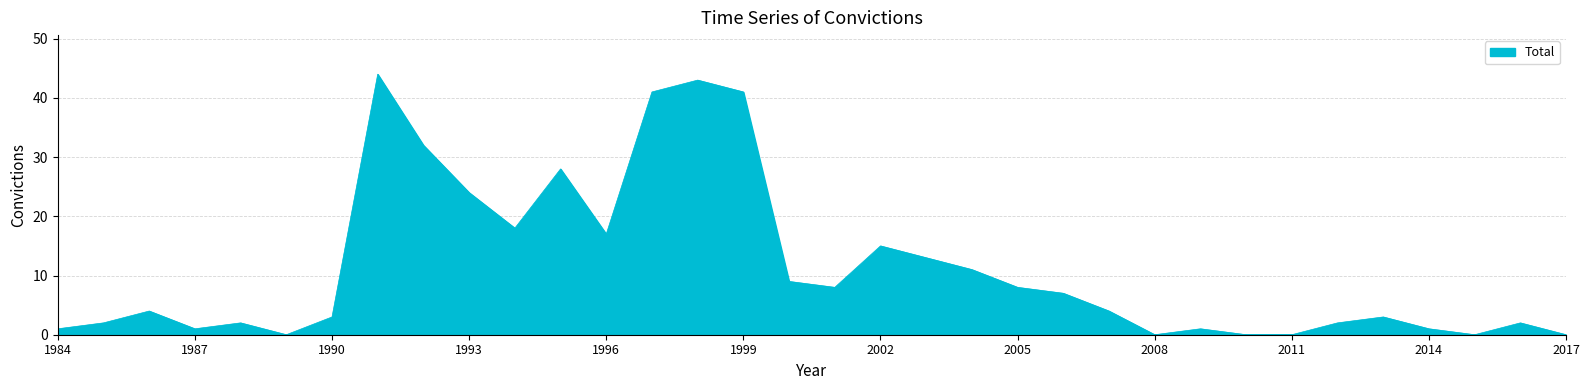

Does the chart display data point markers on the line(s)?

No